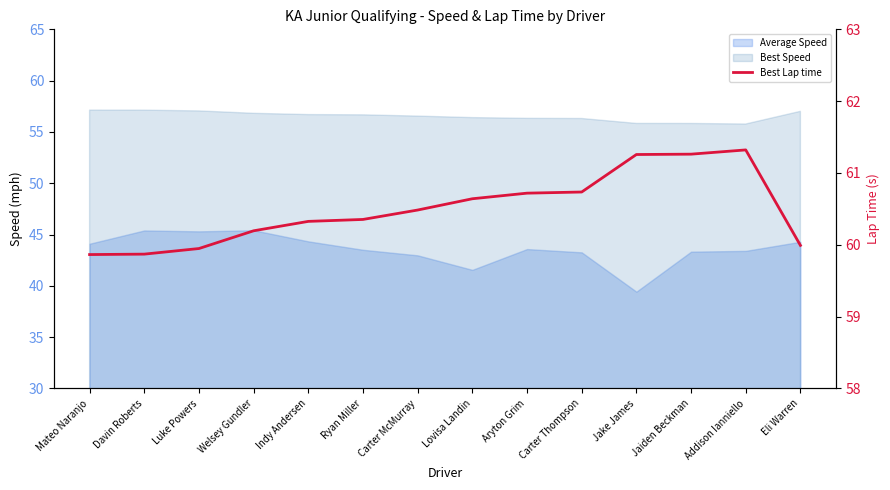

Reading left to right, what are all the values shown in this chart?

59.9	59.9	59.9	60.2	60.3	60.4	60.5	60.6	60.7	60.7	61.3	61.3	61.3	60.0